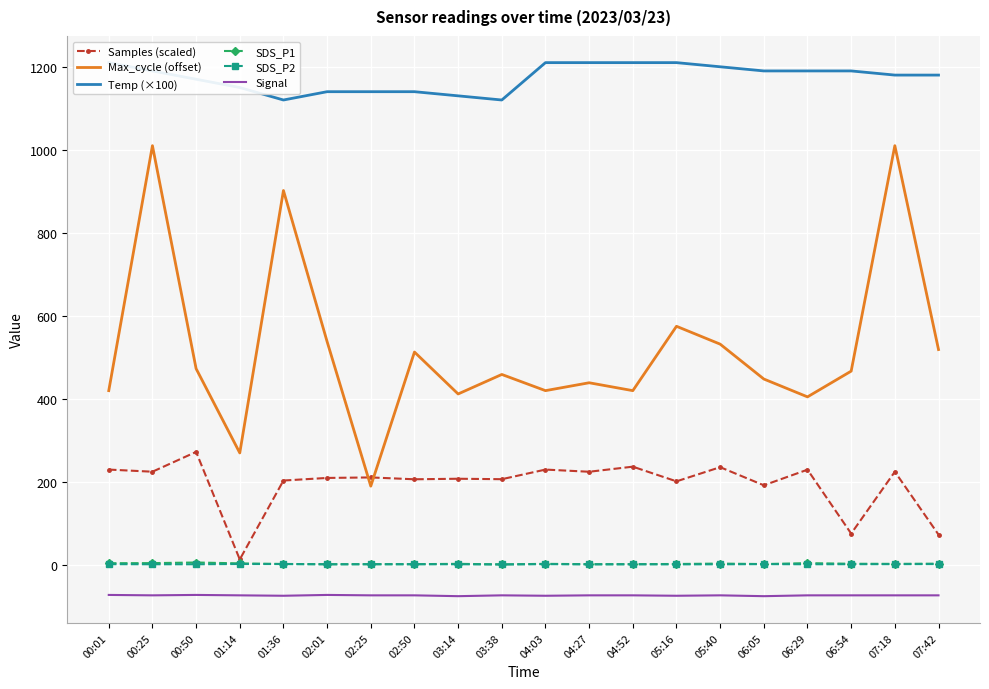

True or false: Samples (scaled) and SDS_P1 cross at least once.

False